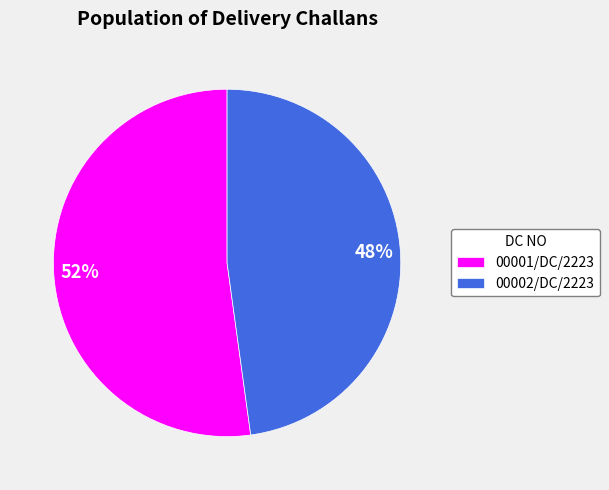

To the nearest percent, what portion does 00002/DC/2223 represent?

48%